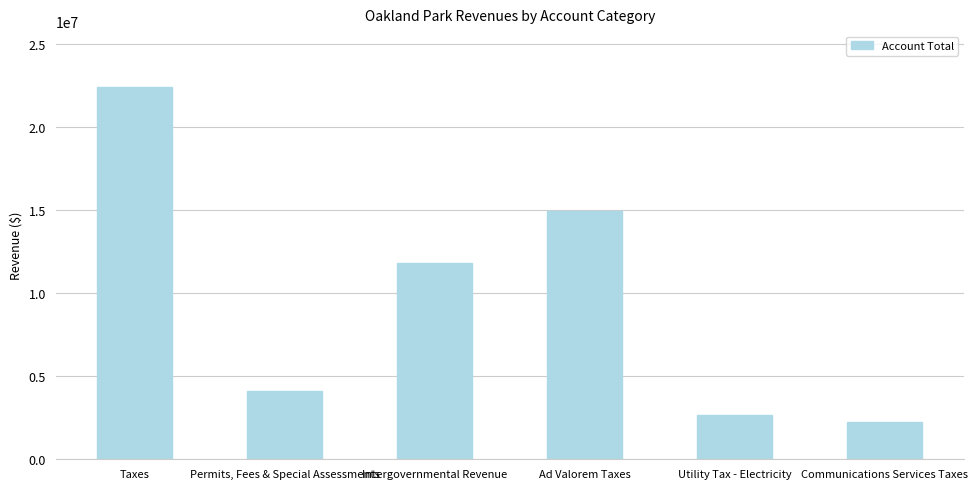

What is the smallest value displayed?

2245920